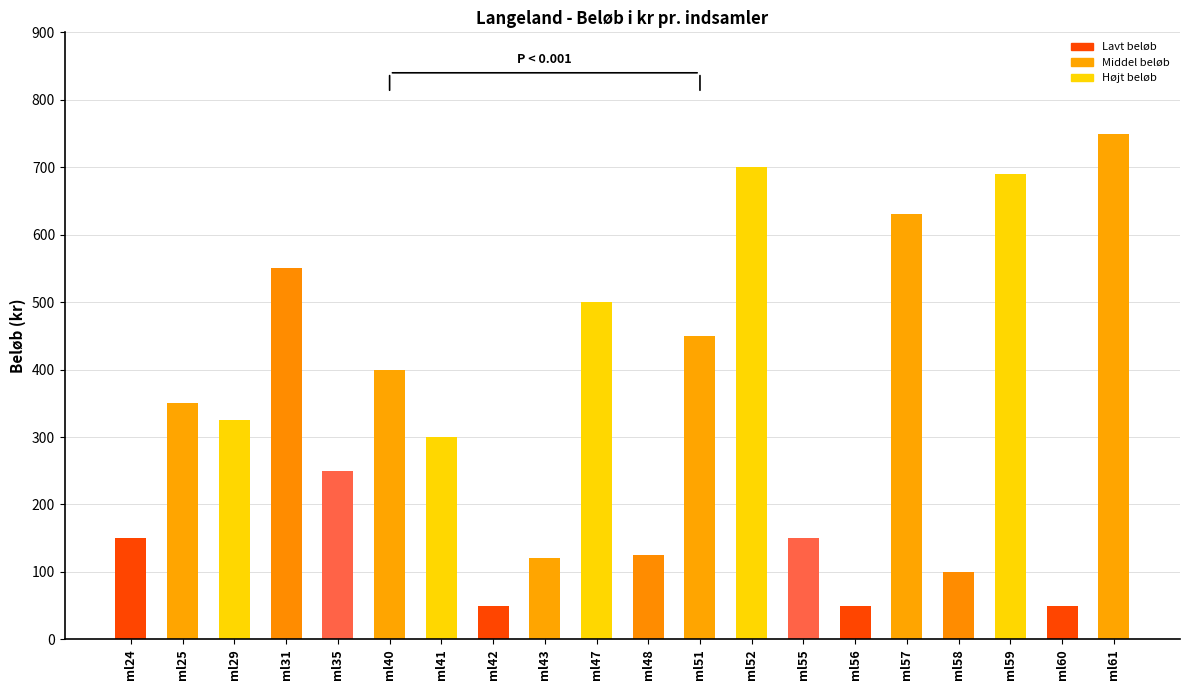

How many distinct data groups are displayed?

1